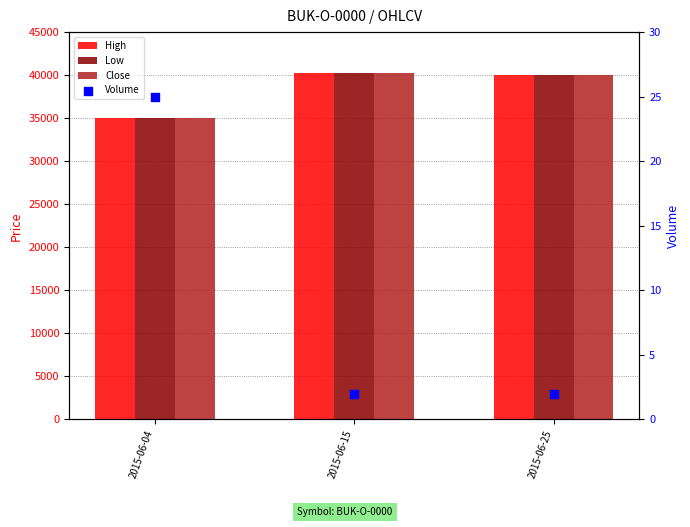

Which series reaches the minimum Y coordinate?

Volume